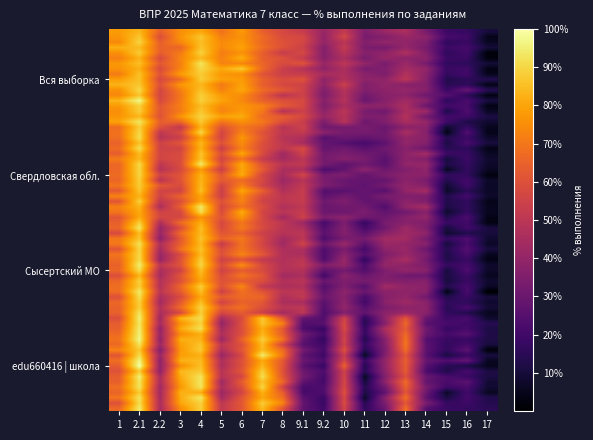

What is the greatest value displayed?

95.6